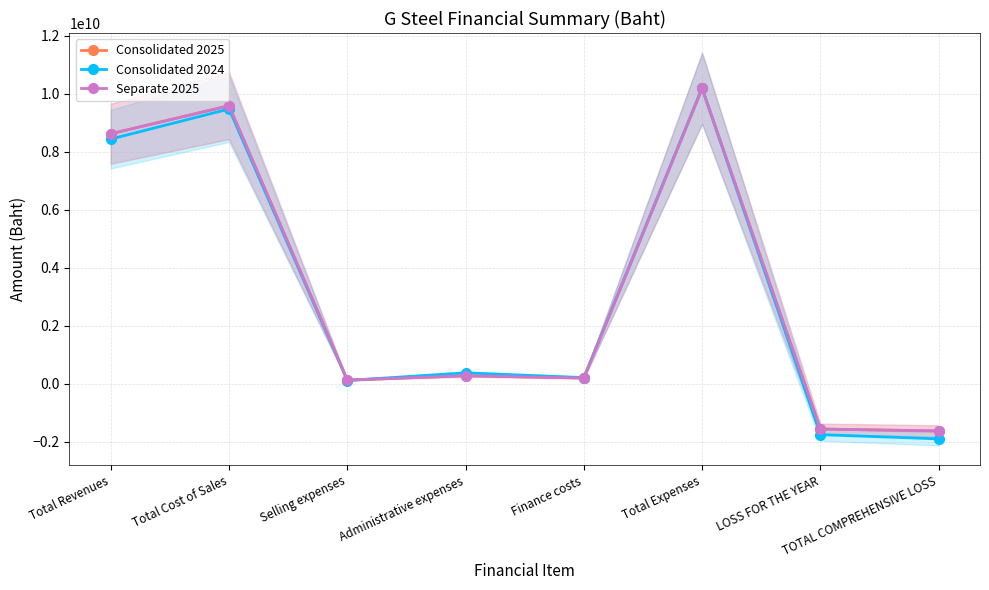

How many series are shown in this chart?

3